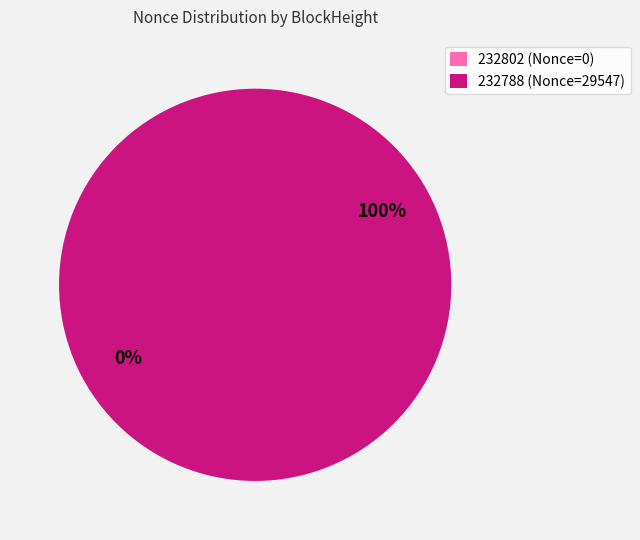

To the nearest percent, what is the combined percentage of 232802 and 232788?

100%